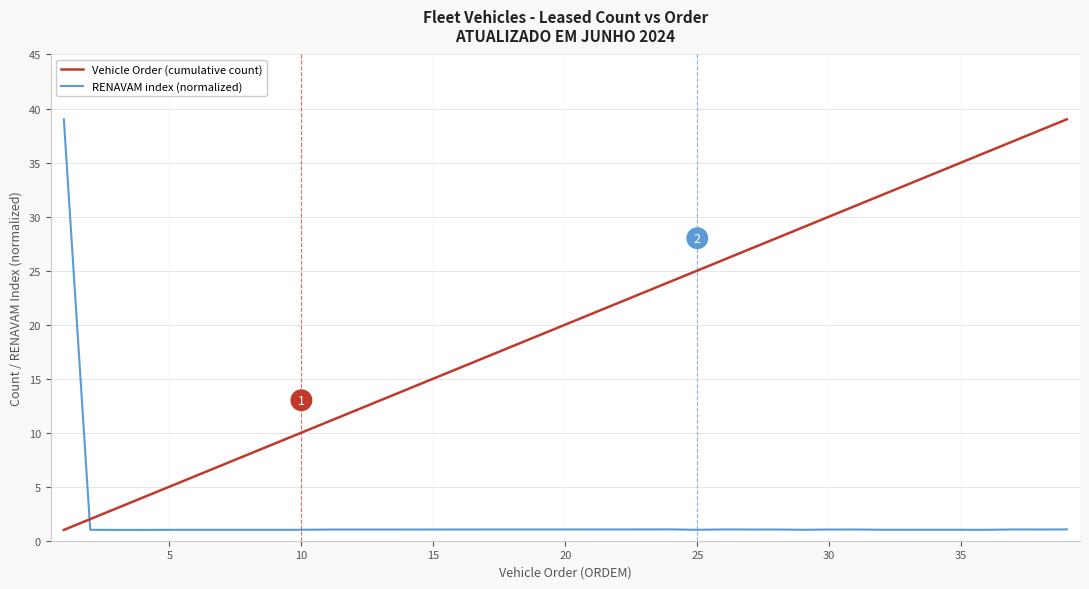

What is the highest value of the RENAVAM index (normalized) series?

39.0